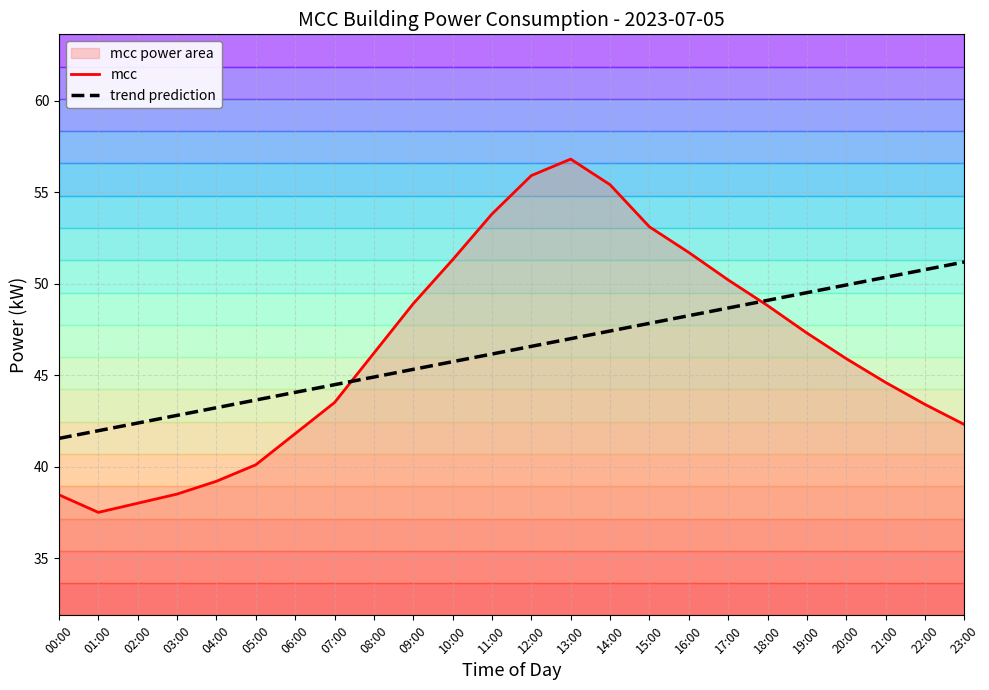

True or false: trend prediction has a value of 23.4 at 13:00.

False